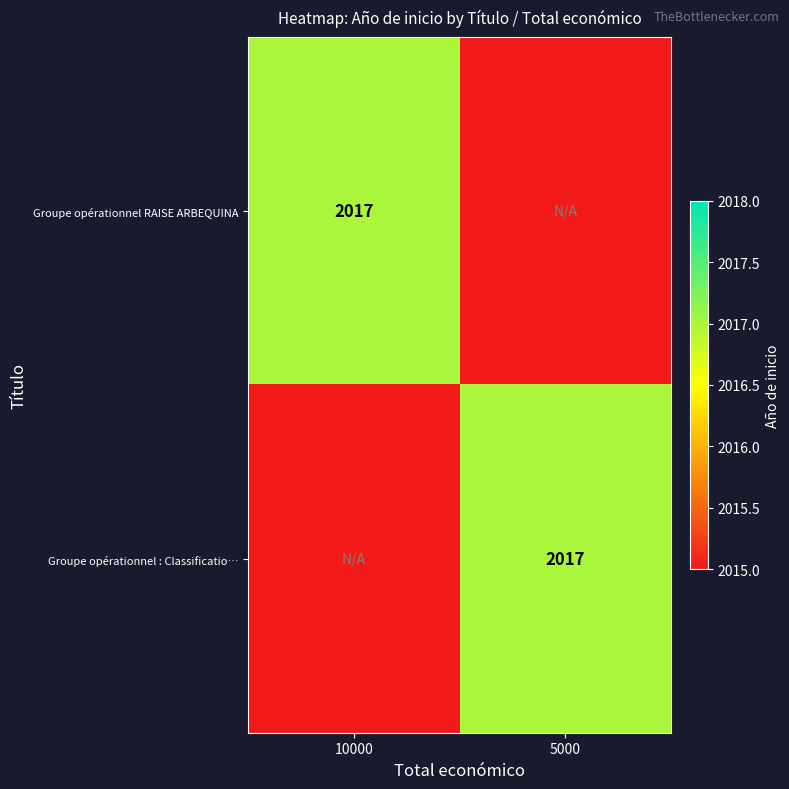

True or false: Groupe opérationnel RAISE ARBEQUINA has a value of 2730 at 10000.

False